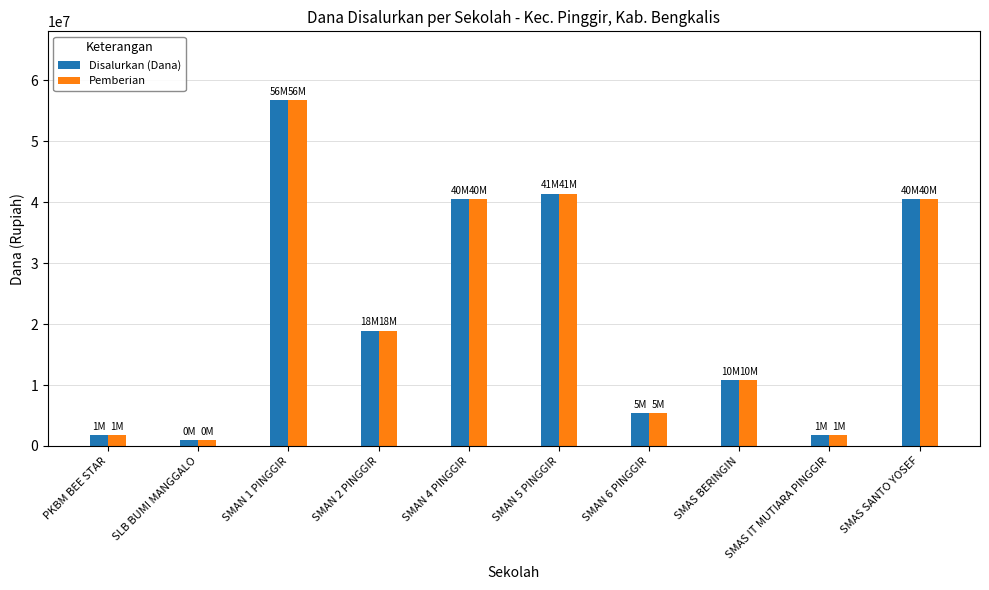

Reading left to right, extract all data points from this chart.

Disalurkan (Dana): 1800000	900000	56700000	18900000	40500000	41400000	5400000	10800000	1800000	40500000
Pemberian: 1800000	900000	56700000	18900000	40500000	41400000	5400000	10800000	1800000	40500000